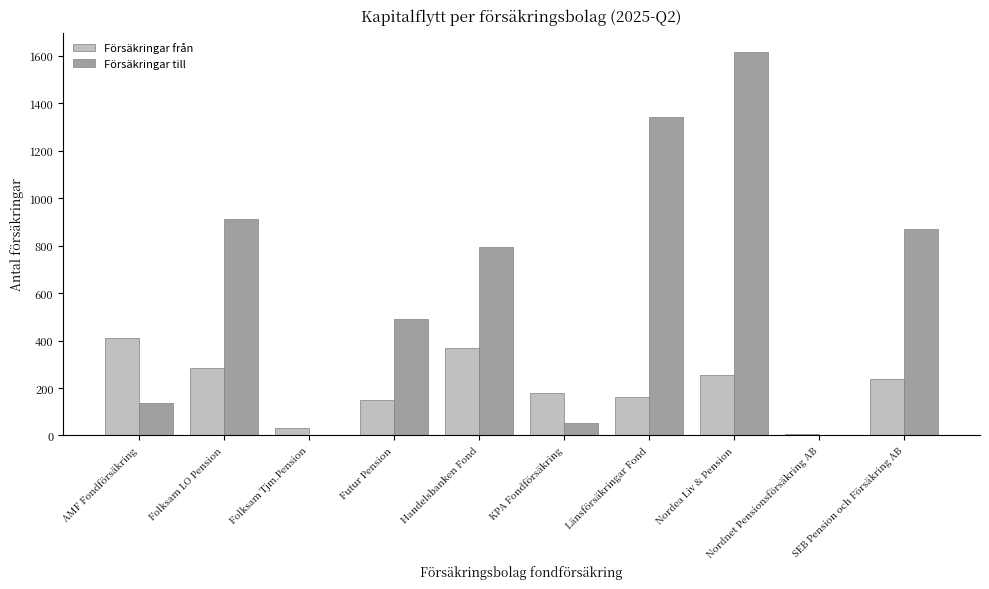

Which category has the highest value in the Försäkringar till series?

Nordea Liv & Pension